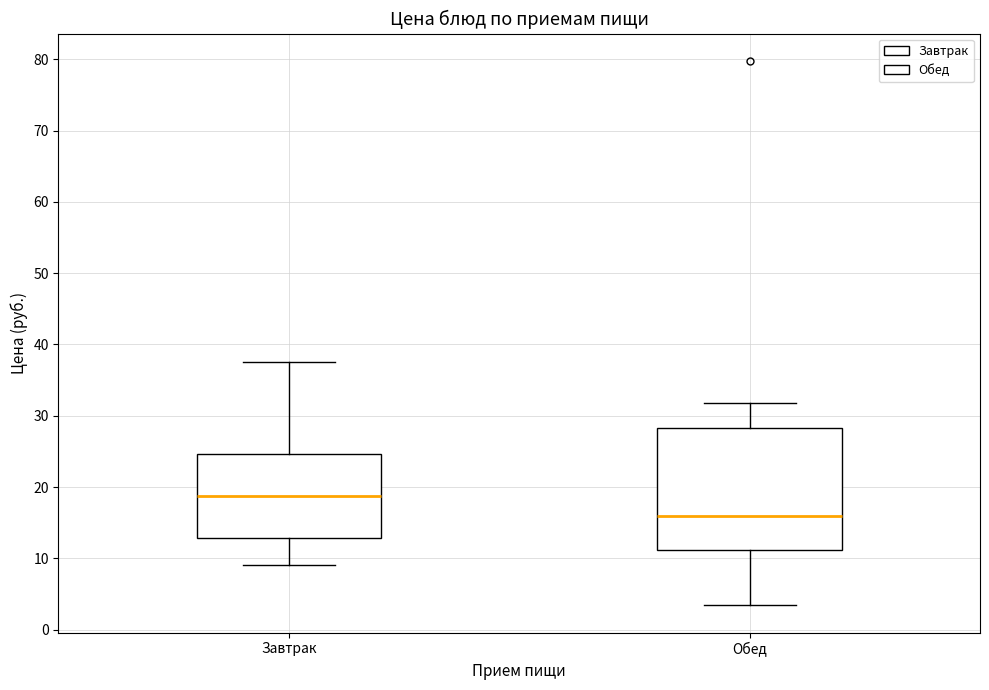

Reading left to right, read every box against the y-axis: the position of its median line, the range the box covers, and the ends of its whiskers. The values are not printed on the chart, so give them approximately, as read against the axis.

Завтрак: median 19, box 13 to 25, whiskers 9 to 38
Обед: median 16, box 11 to 28, whiskers 3 to 32